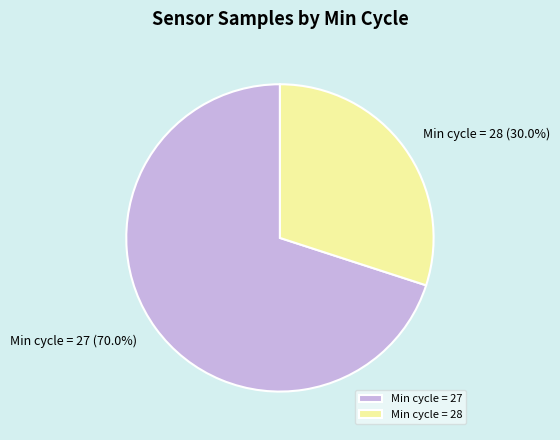

Approximately how many times larger is the value at Min cycle = 27 compared to Min cycle = 28?

2.3